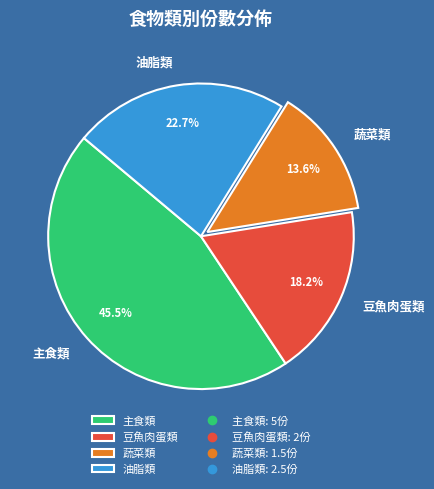

Between 豆魚肉蛋類 and 蔬菜類, which is larger?

豆魚肉蛋類